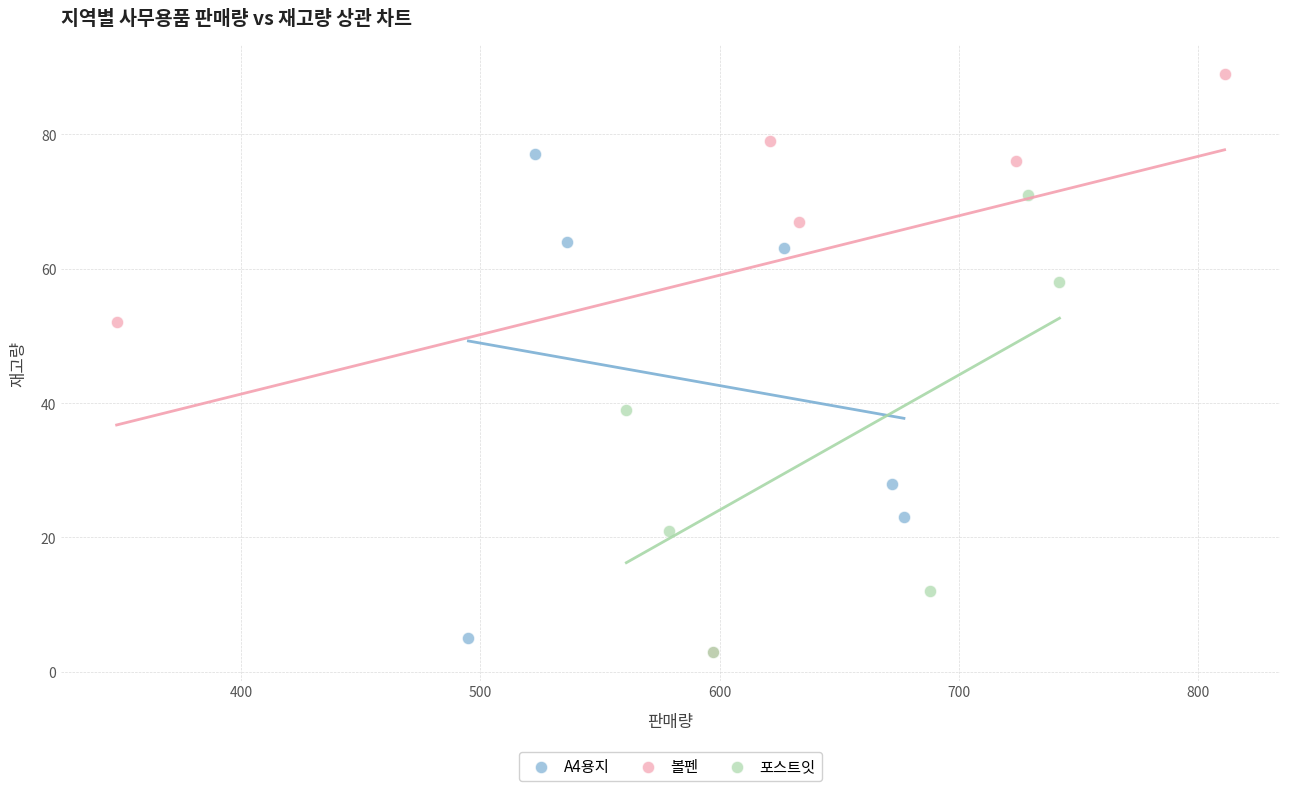

Which series has the widest spread of Y values?

볼펜